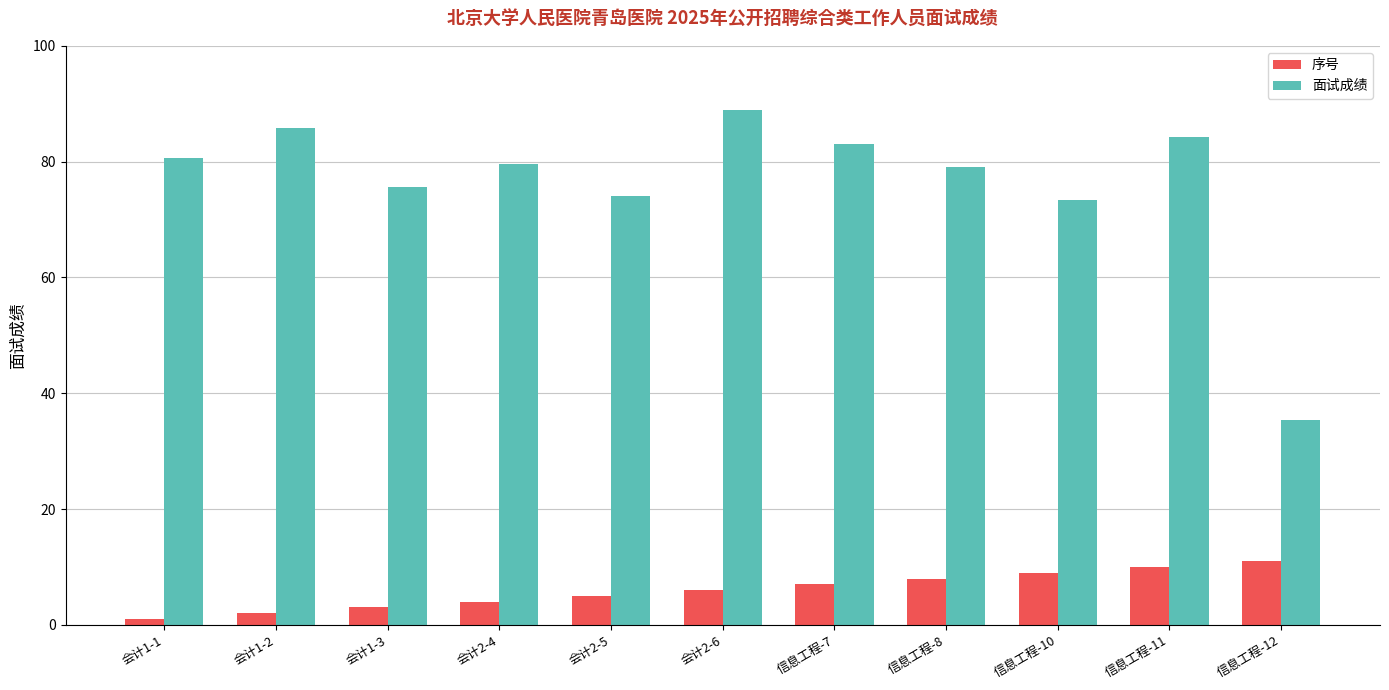

Between 会计2-4 and 会计2-6, which series saw the biggest shift?

面试成绩